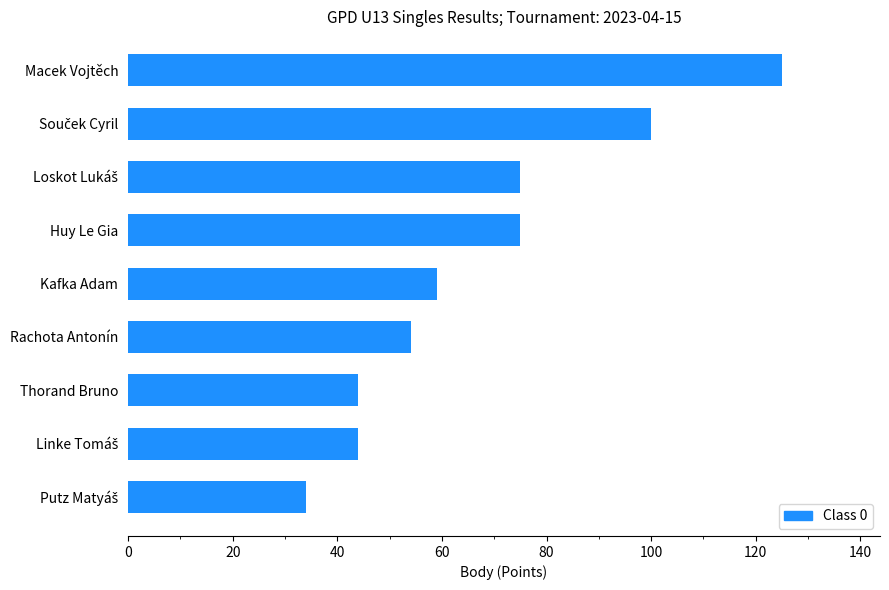

What is the ratio of the value at Rachota Antonín to the value at Kafka Adam?

0.9